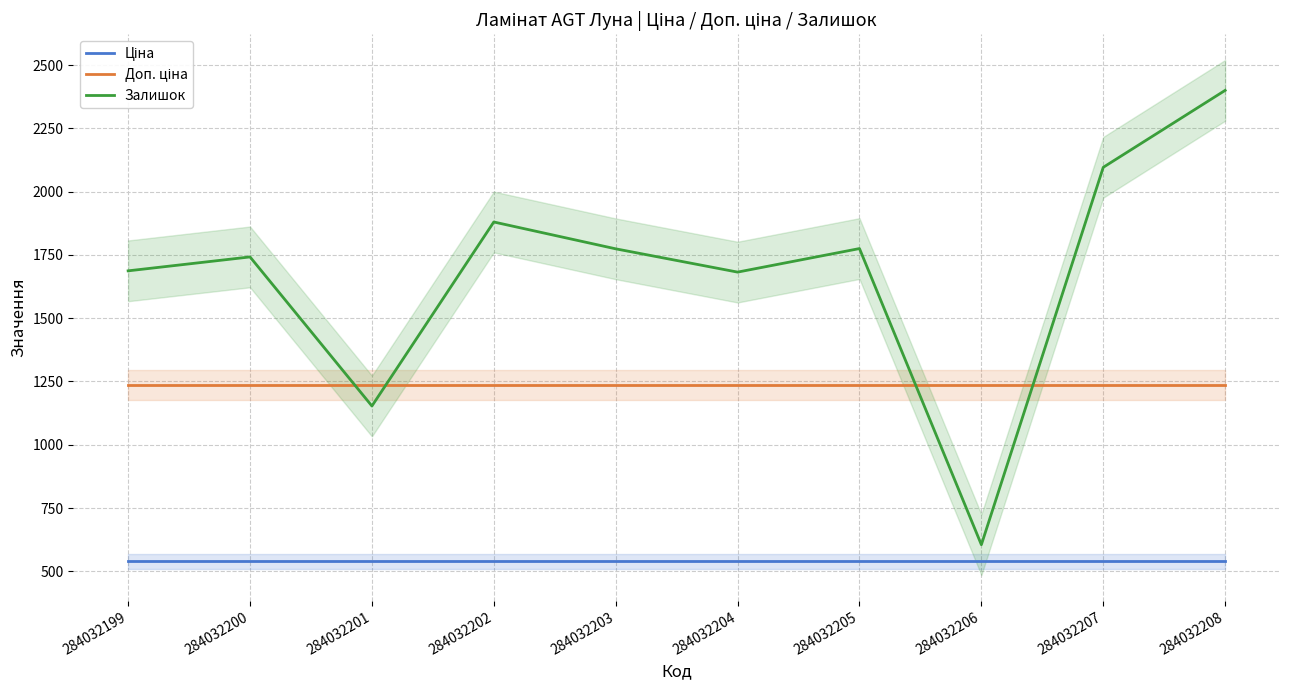

The value of Доп. ціна at 284032201 is 1235.4. True or false?

True